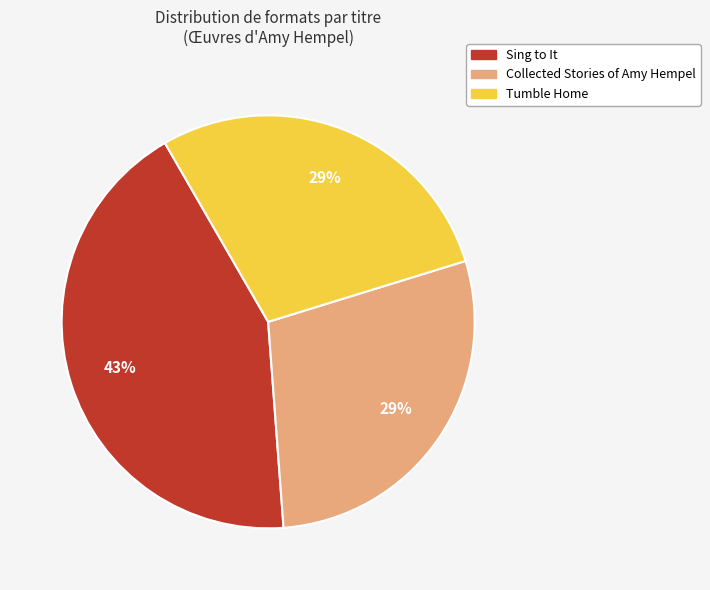

To the nearest percent, what percentage of the pie is Sing to It?

43%